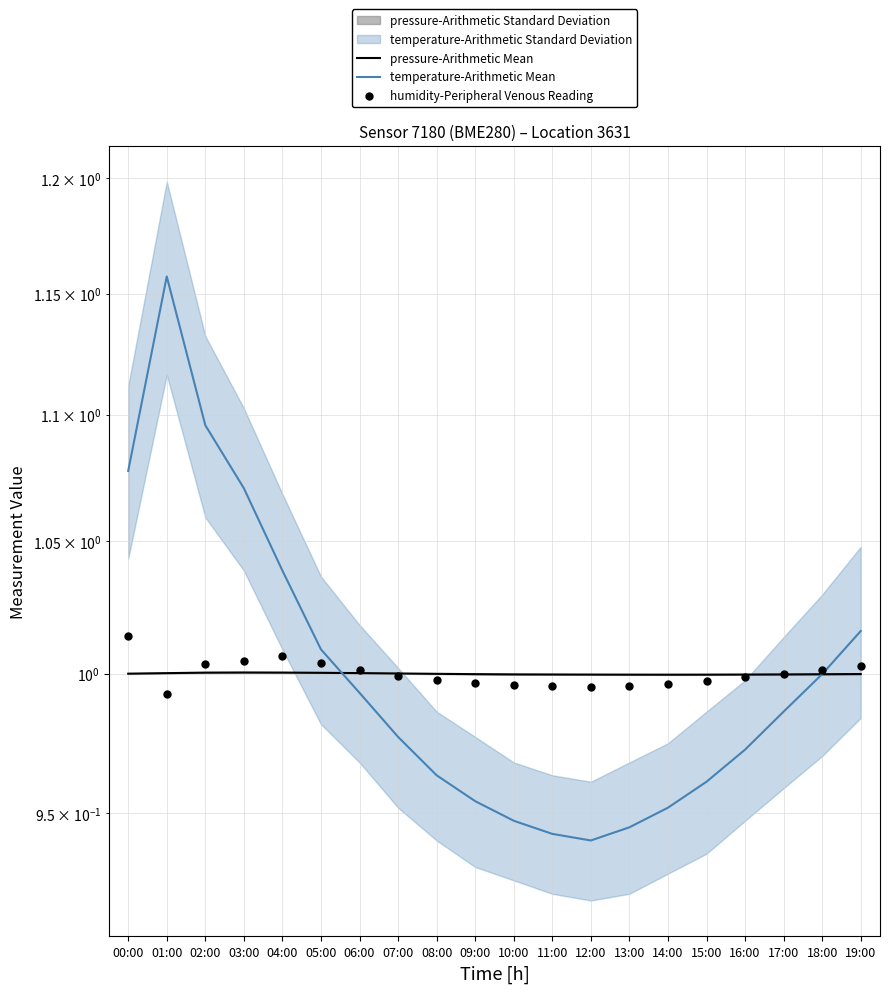

Which series has the largest Y range (max minus min)?

temperature-Arithmetic Mean